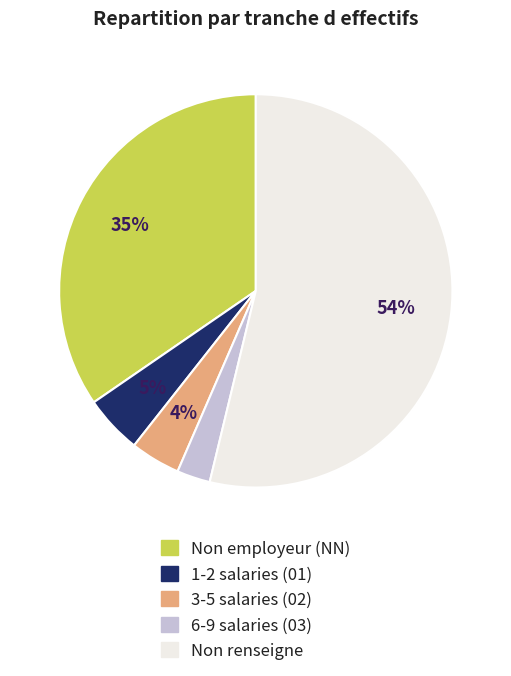

How many segments does this pie chart have?

5